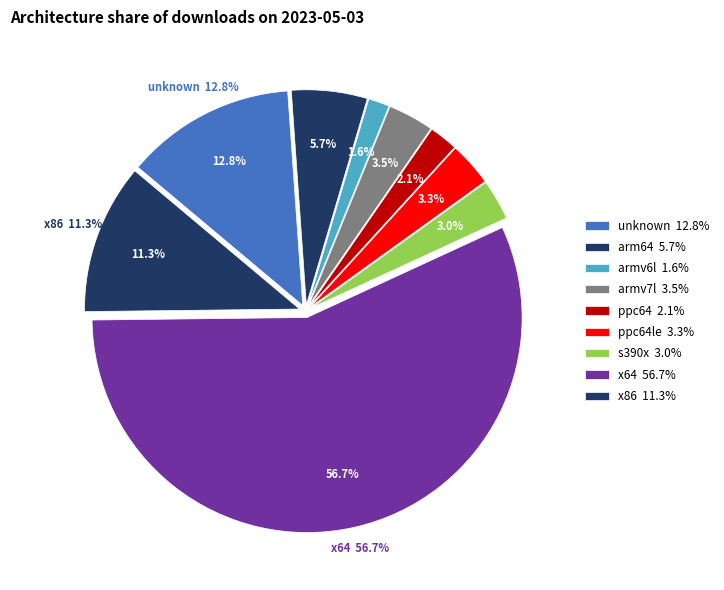

Is it true that s390x is 3% of the pie?

True